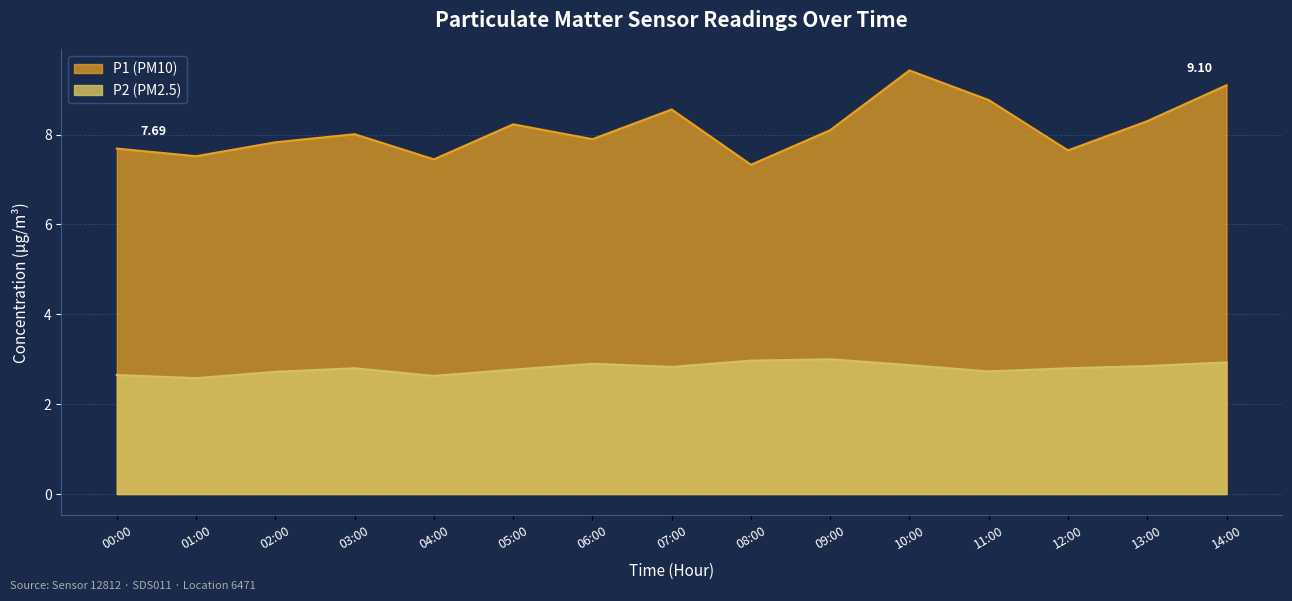

True or false: P1 and P2 cross at least once.

False